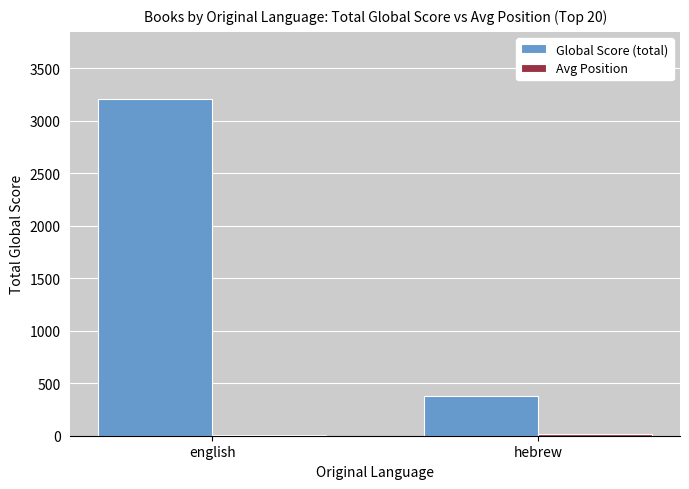

Between english and hebrew, which series saw the biggest shift?

Global Score (total)